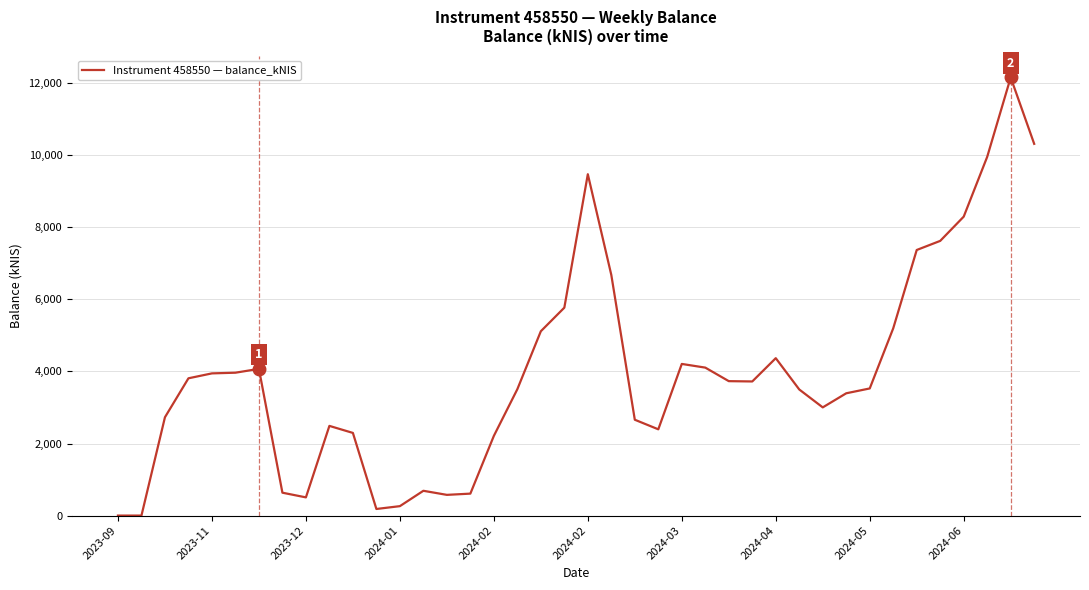

How many values are below 3722?

20